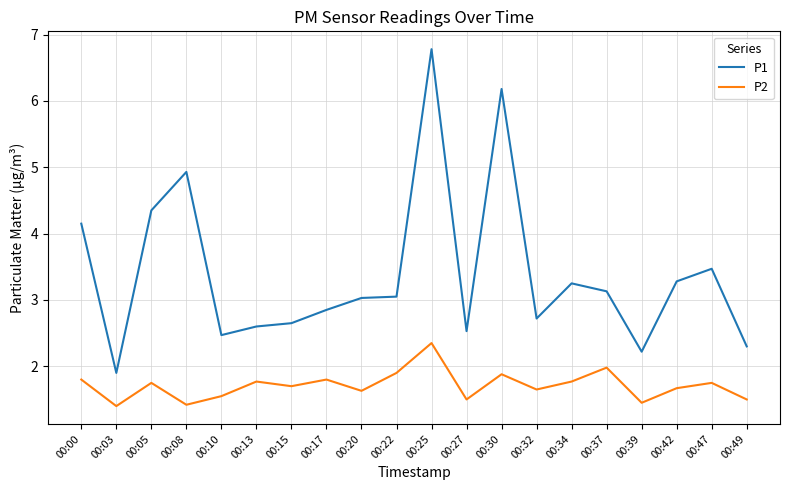

True or false: P2 has a value of 2.2 at 00:32.

False